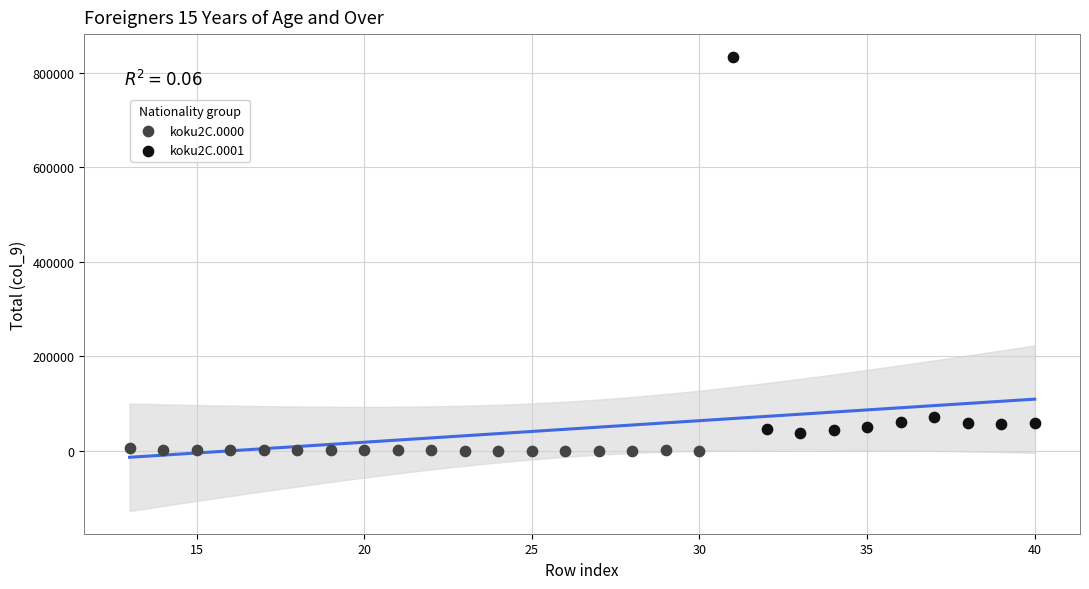

Which series contains the highest Y value?

koku2C.0001